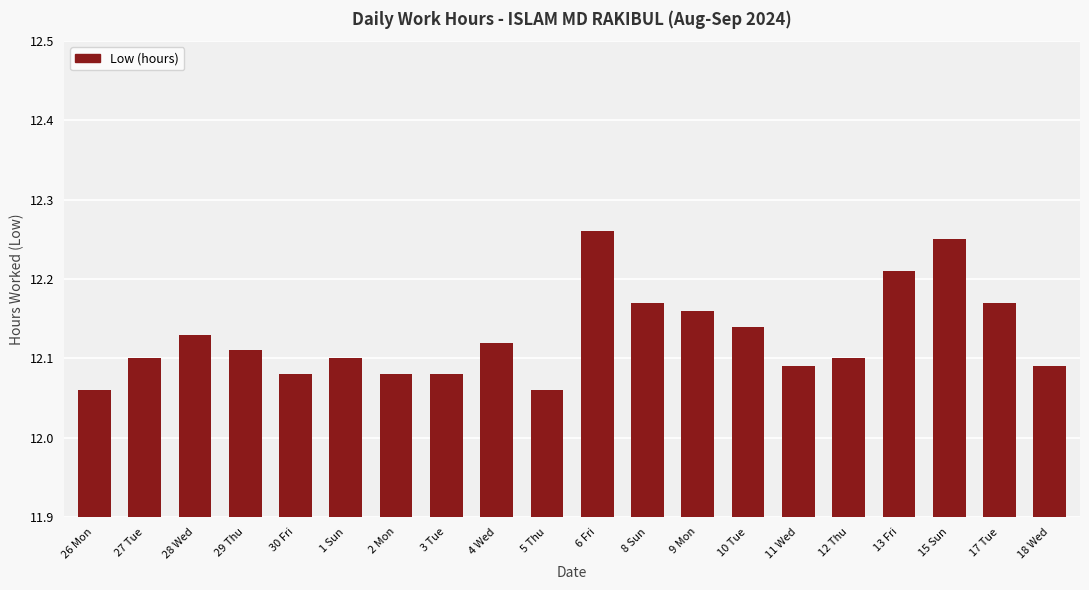

What is the change in value from 5 Thu to 9 Mon?

+0.1